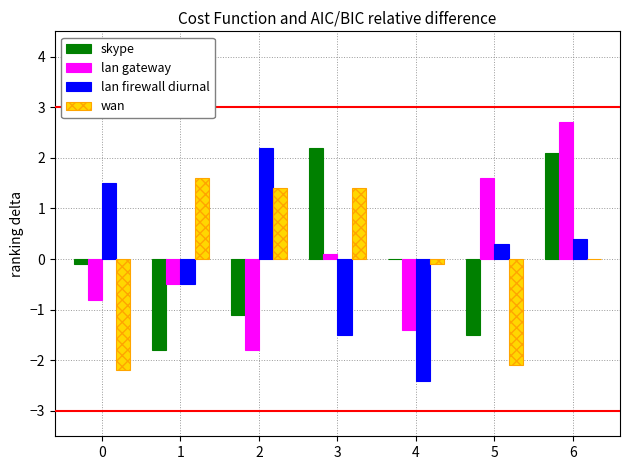

Where is lan gateway nearest to the value 0?

3